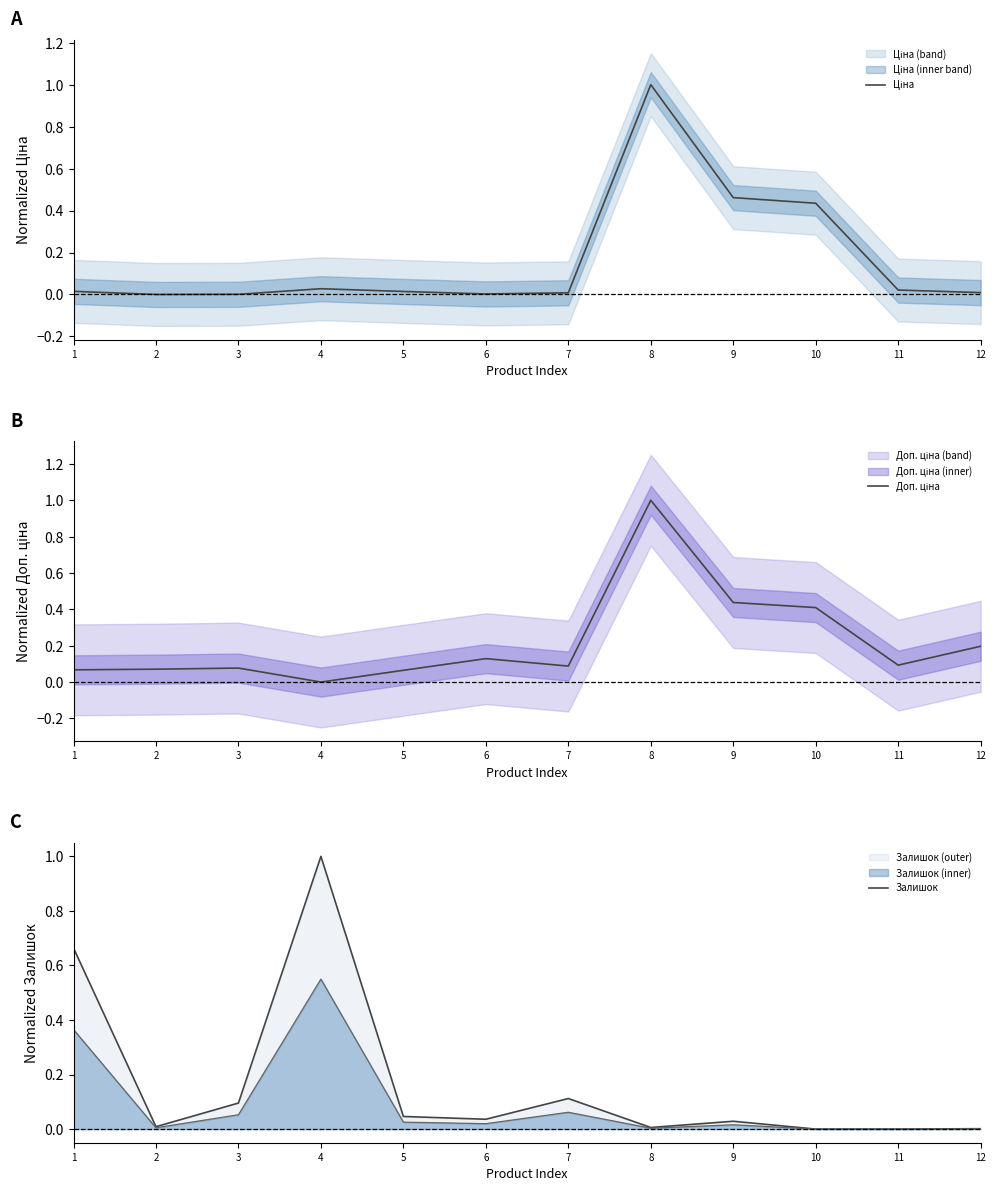

What is the difference between the highest and lowest values at 4?

1.0